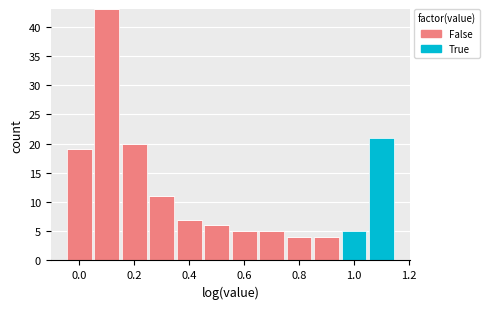

Which range on the x-axis has the tallest stacked bar (by total height)?

0.05 to 0.15